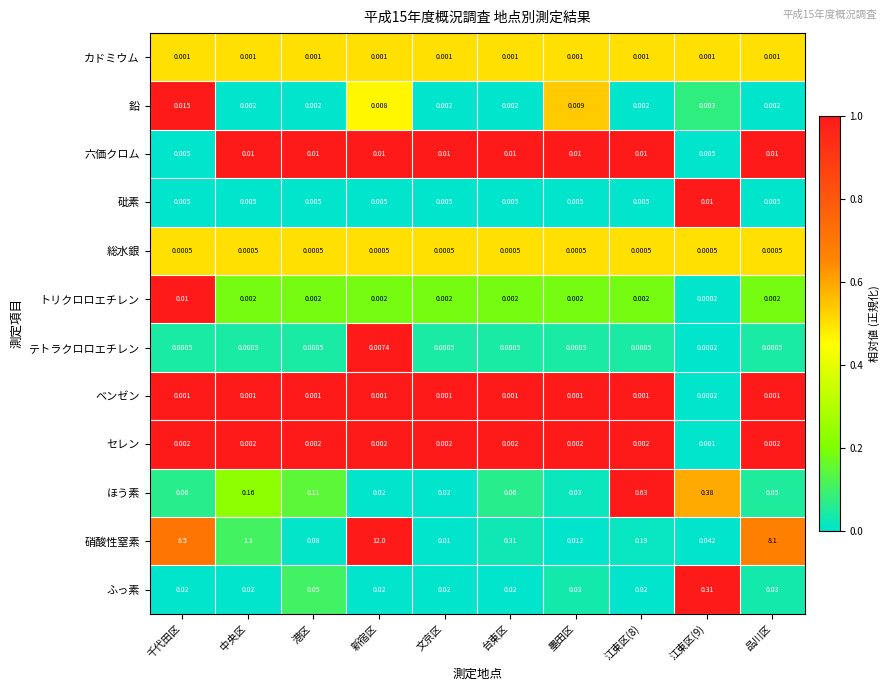

At how many categories does at least one series exceed 0?

10